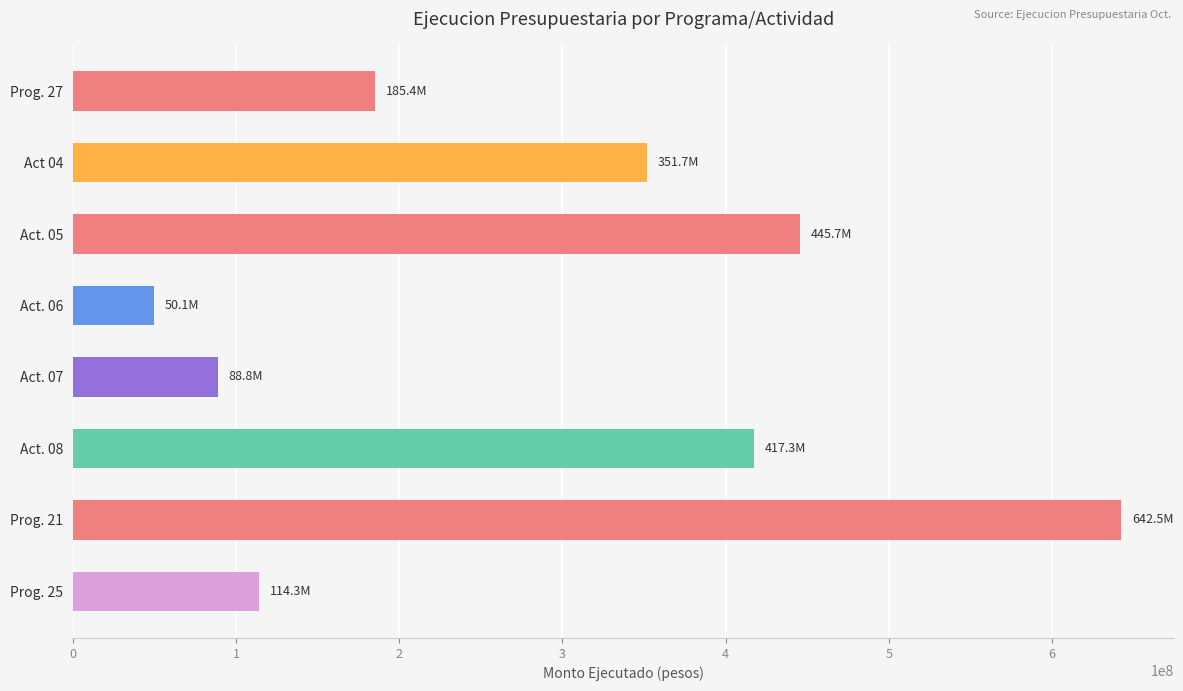

The value at Act. 05 is 445695442.6. True or false?

True